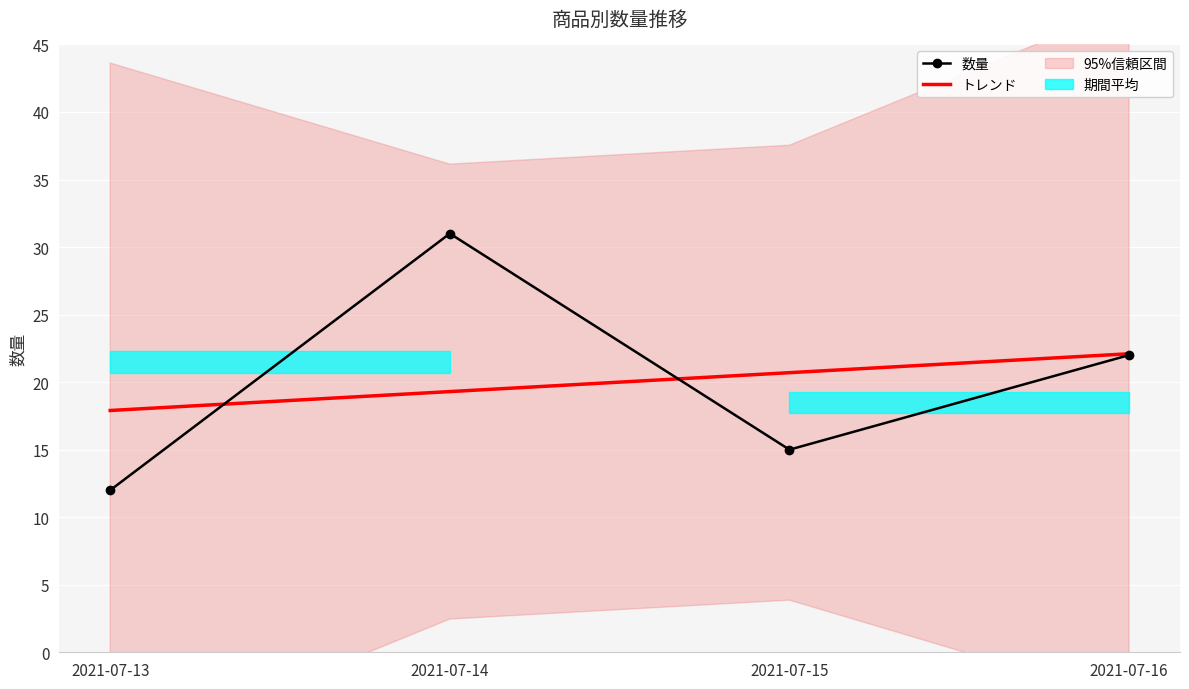

What is the difference between the maximum and minimum values in the 数量 series?

19.0